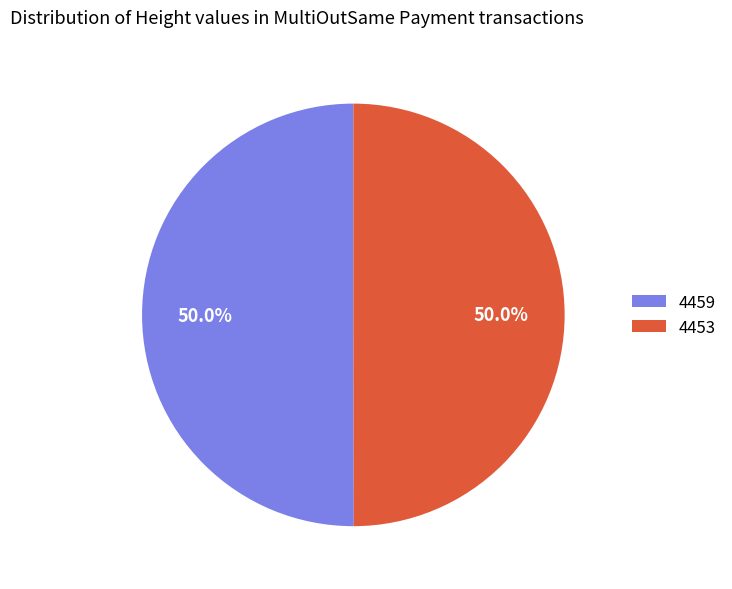

What is the total percentage of 4459 and 4453?

100.0%